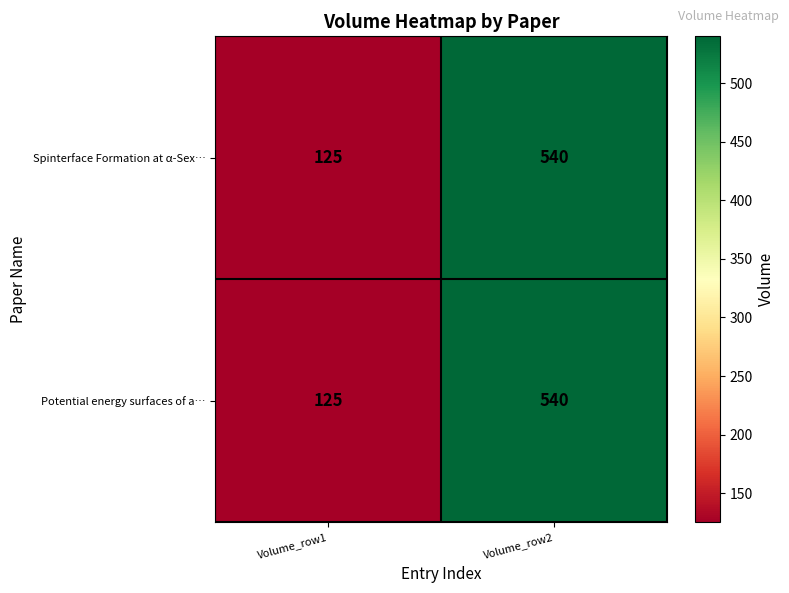

Reading left to right, list all the values displayed in this chart.

Spinterface Formation at α-Sex…: 125	540
Potential energy surfaces of a…: 125	540